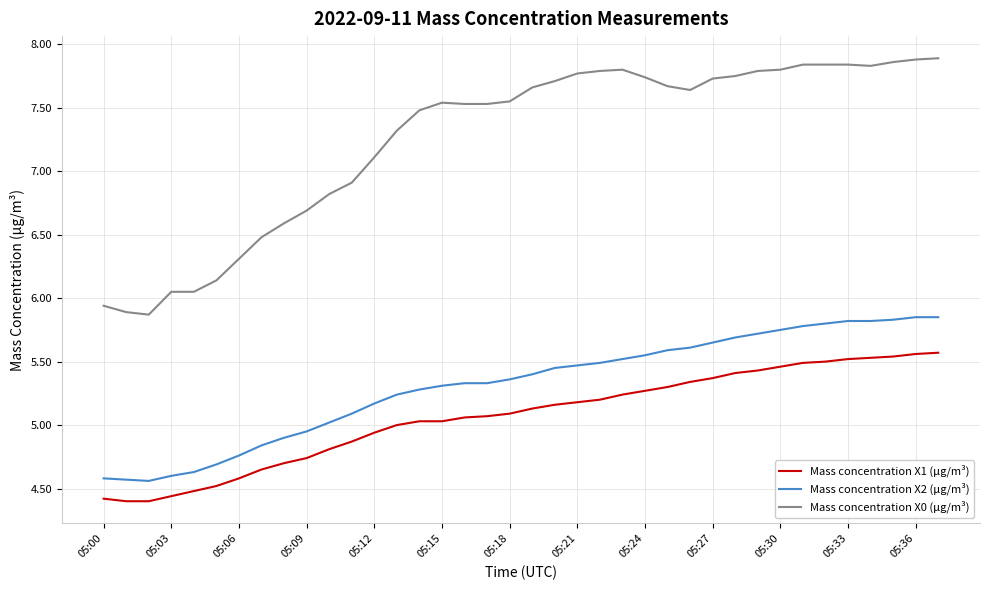

True or false: Mass concentration X2 (μg/m³) and Mass concentration X0 (μg/m³) intersect in this chart.

False